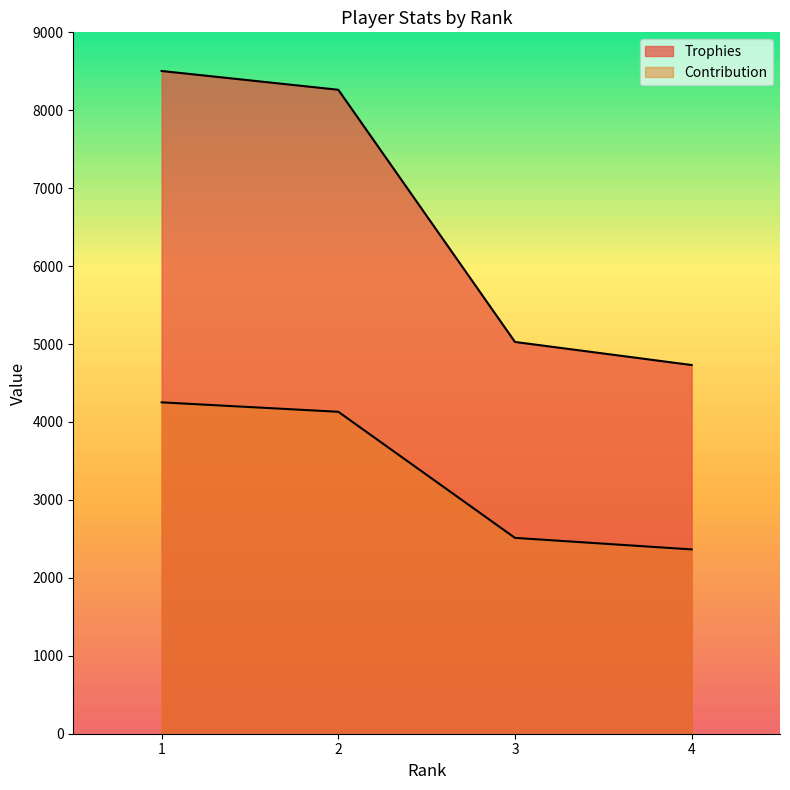

Which series has the largest total across all categories?

Trophies